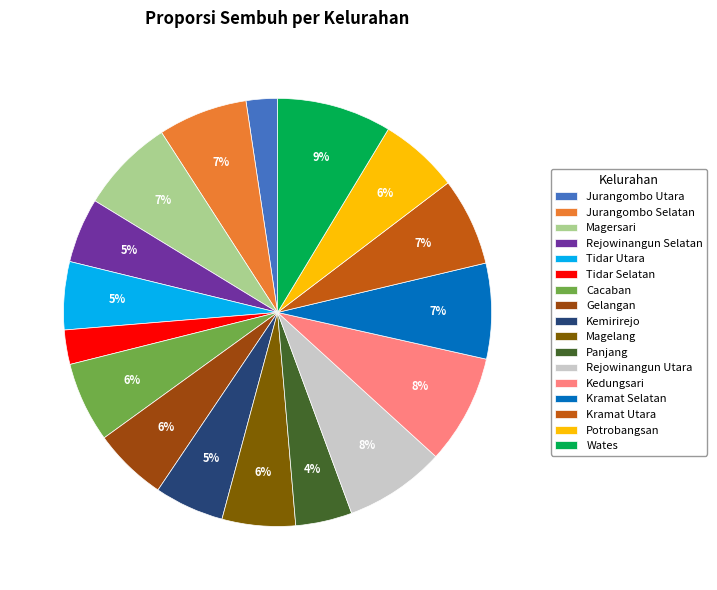

True or false: Cacaban accounts for 6% of the total.

True